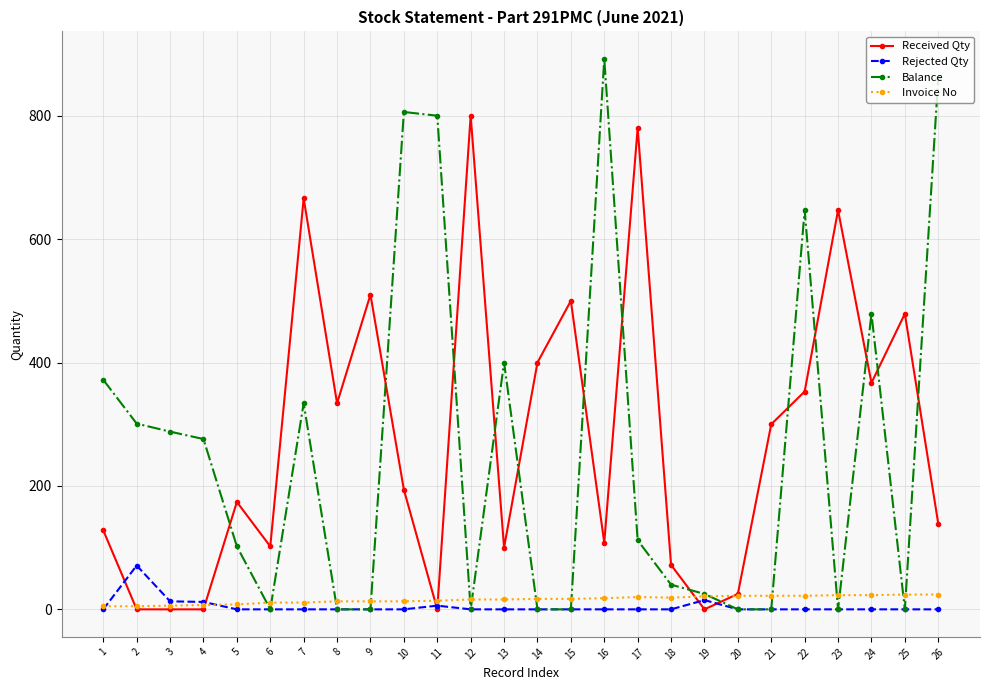

Does the chart display data point markers on the line(s)?

Yes